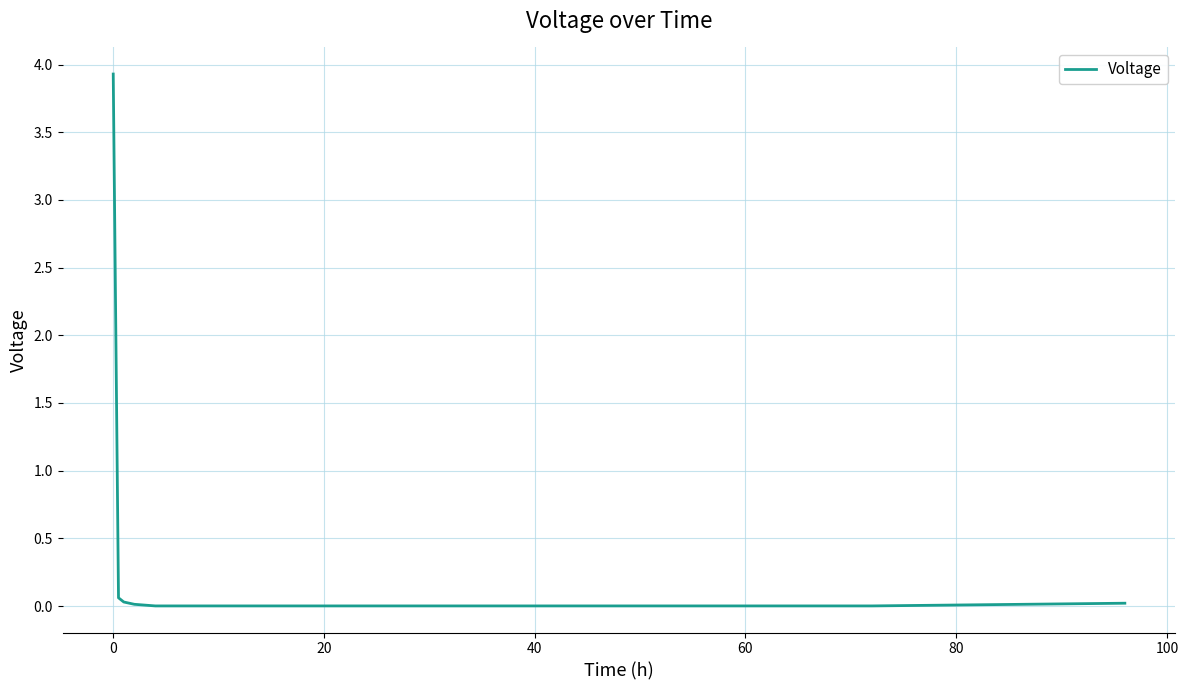

What is the maximum value shown in the chart?

3.9